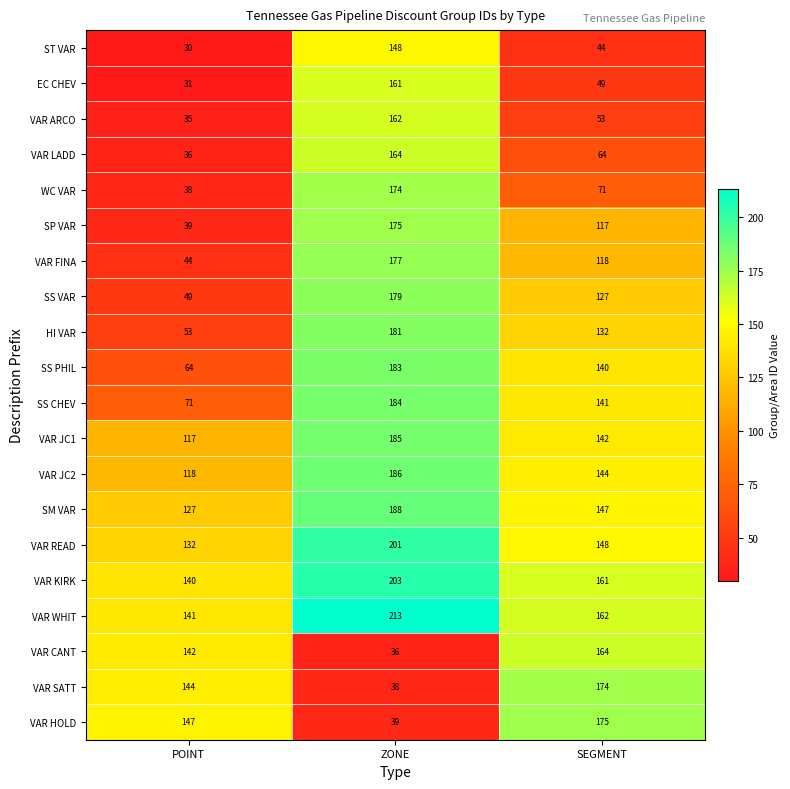

What is the greatest value displayed?

213